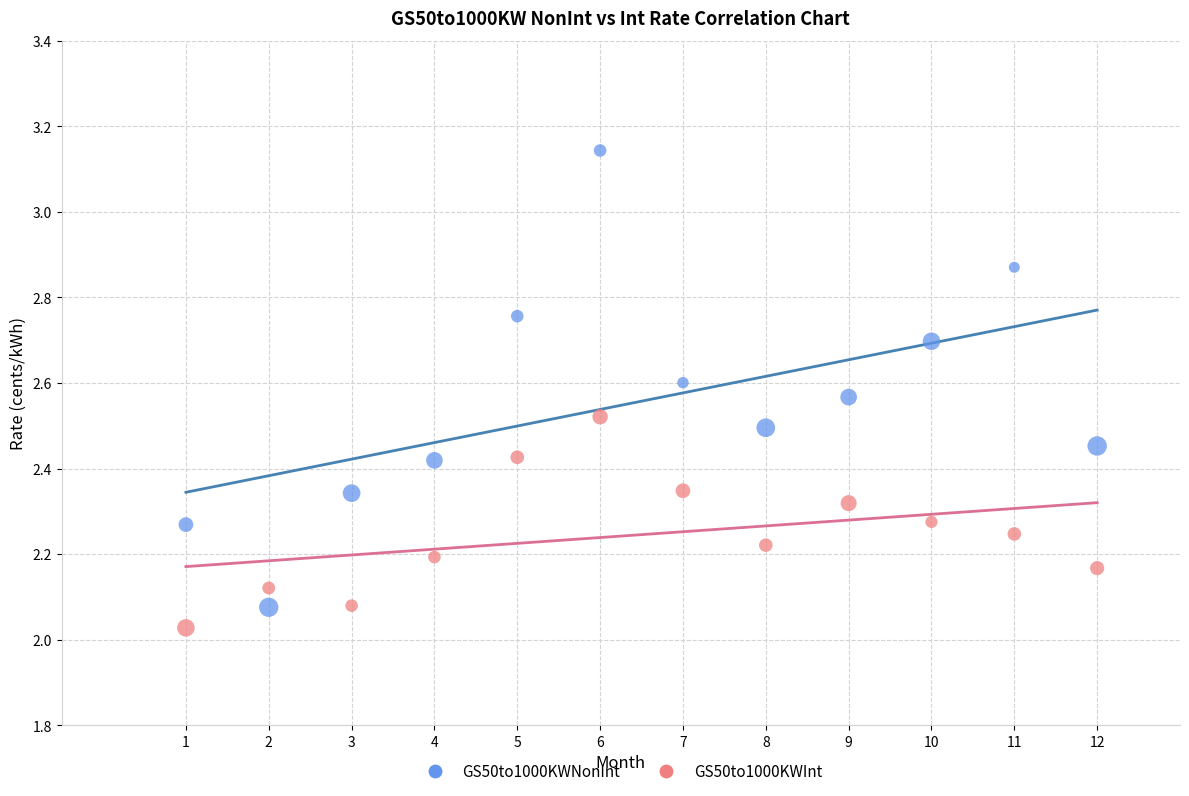

What are all the series names shown in the legend?

GS50to1000KWNonInt, GS50to1000KWInt